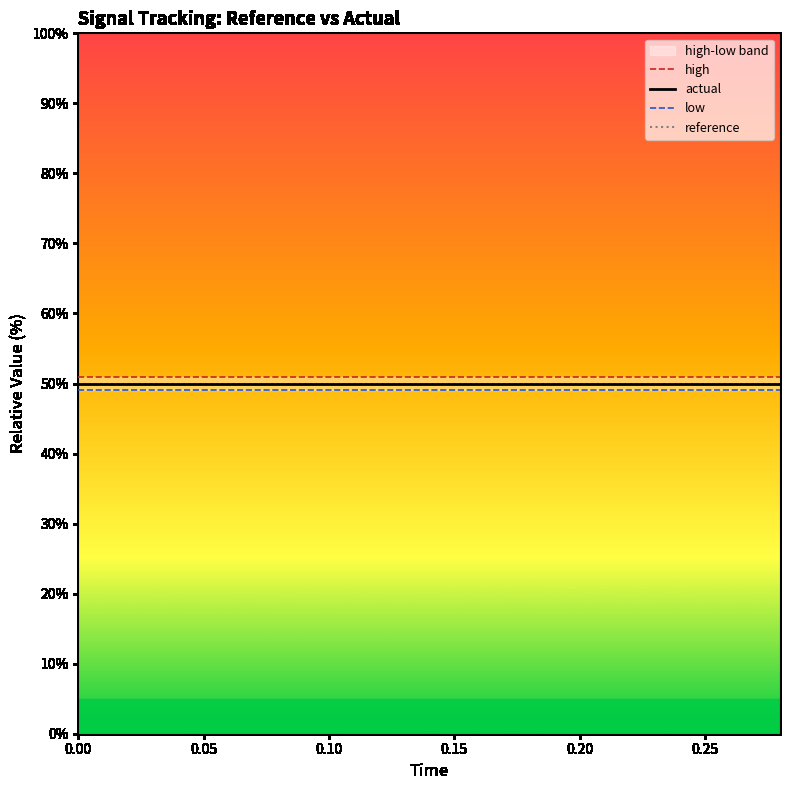

True or false: actual and low intersect in this chart.

False